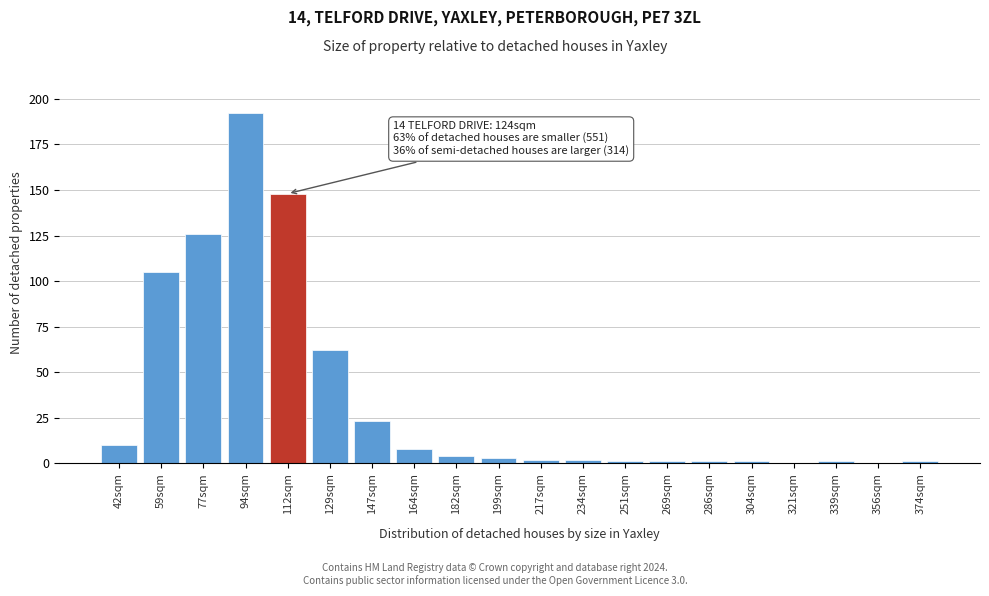

Reading left to right, transcribe all the data shown in this chart.

42sqm=10	59sqm=105	77sqm=126	94sqm=192	112sqm=148	129sqm=62	147sqm=23	164sqm=8	182sqm=4	199sqm=3	217sqm=2	234sqm=2	251sqm=1	269sqm=1	286sqm=1	304sqm=1	321sqm=0	339sqm=1	356sqm=0	374sqm=1